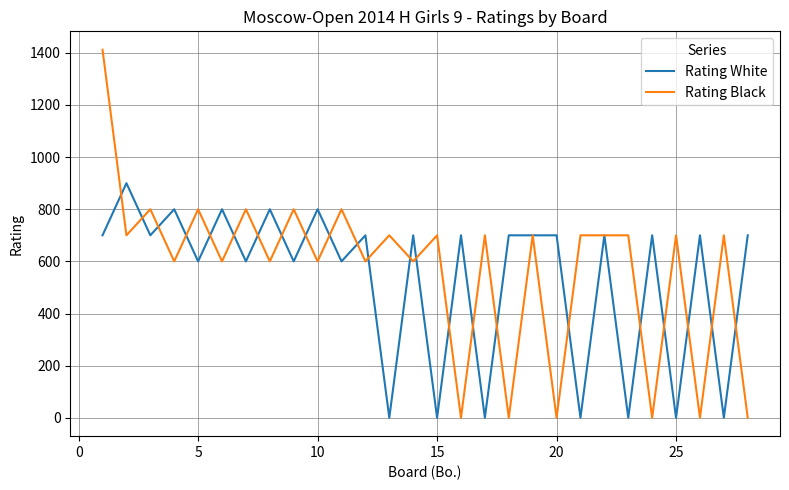

Reading right to left, extract all data points from this chart.

Rating White: 700	0	700	0	700	0	700	0	700	700	700	0	700	0	700	0	700	600	800	600	800	600	800	600	800	700	900	700
Rating Black: 0	700	0	700	0	700	700	700	0	700	0	700	0	700	600	700	600	800	600	800	600	800	600	800	600	800	700	1412